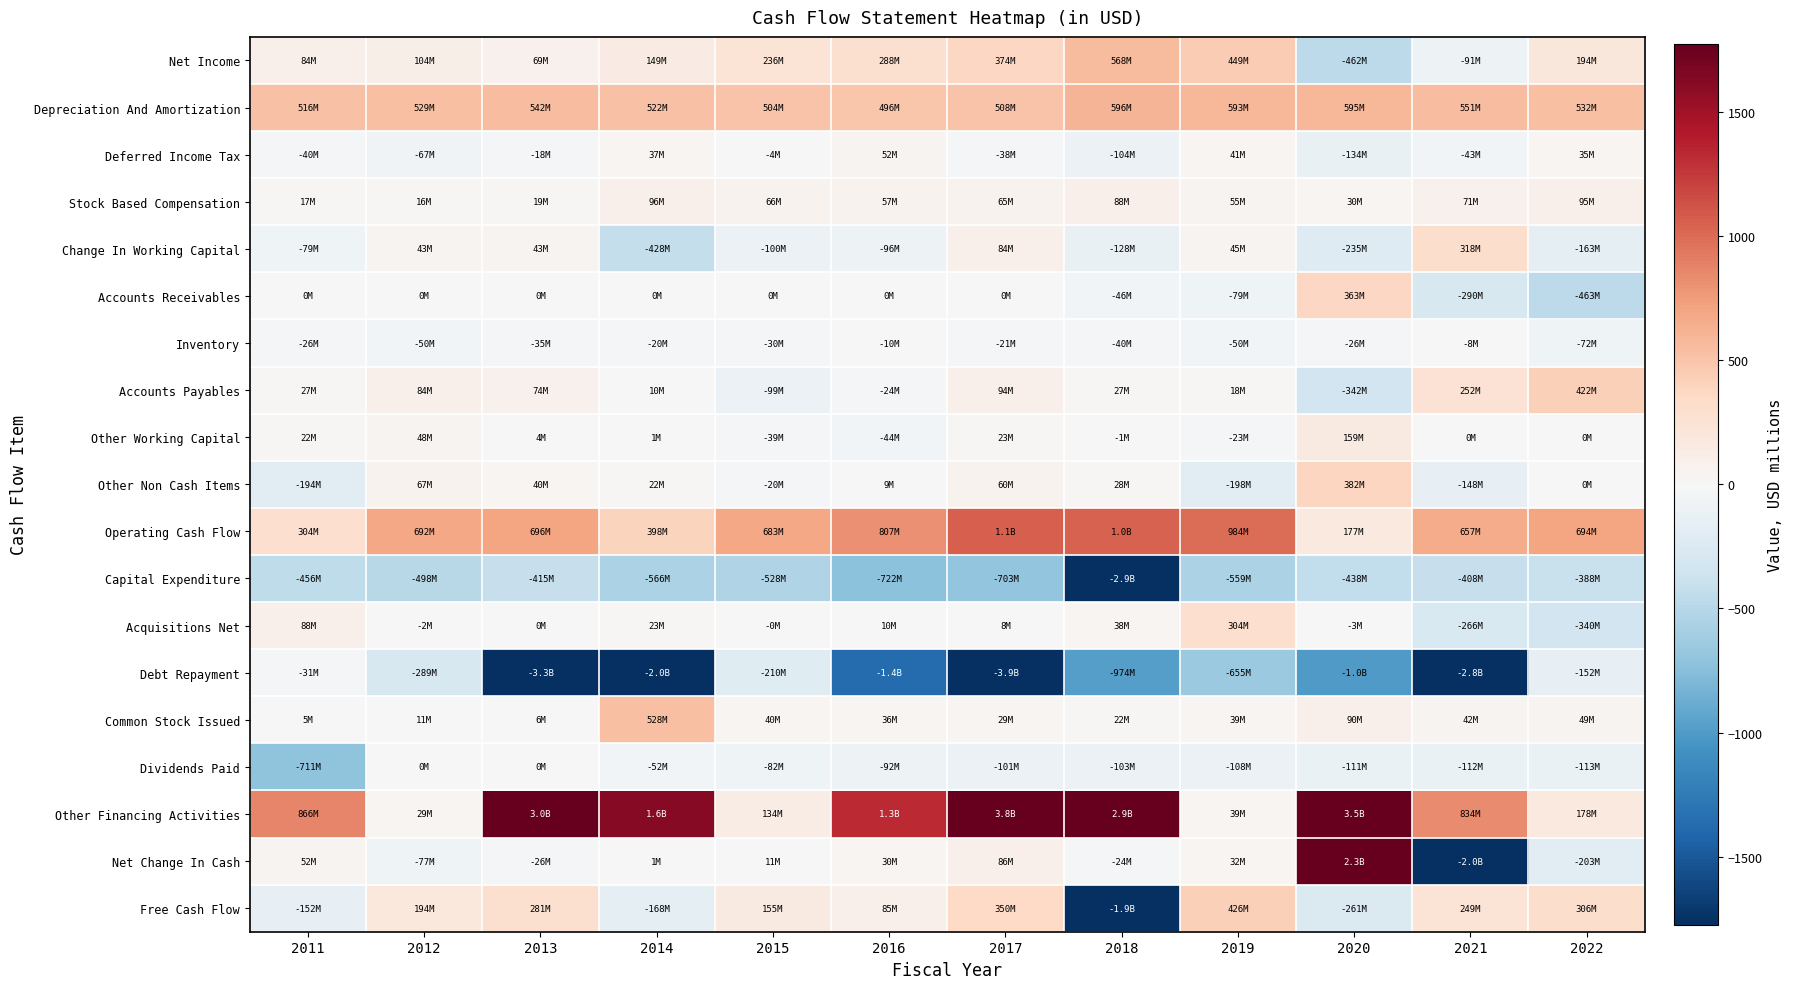

Which label corresponds to the smallest value in the chart?

2017